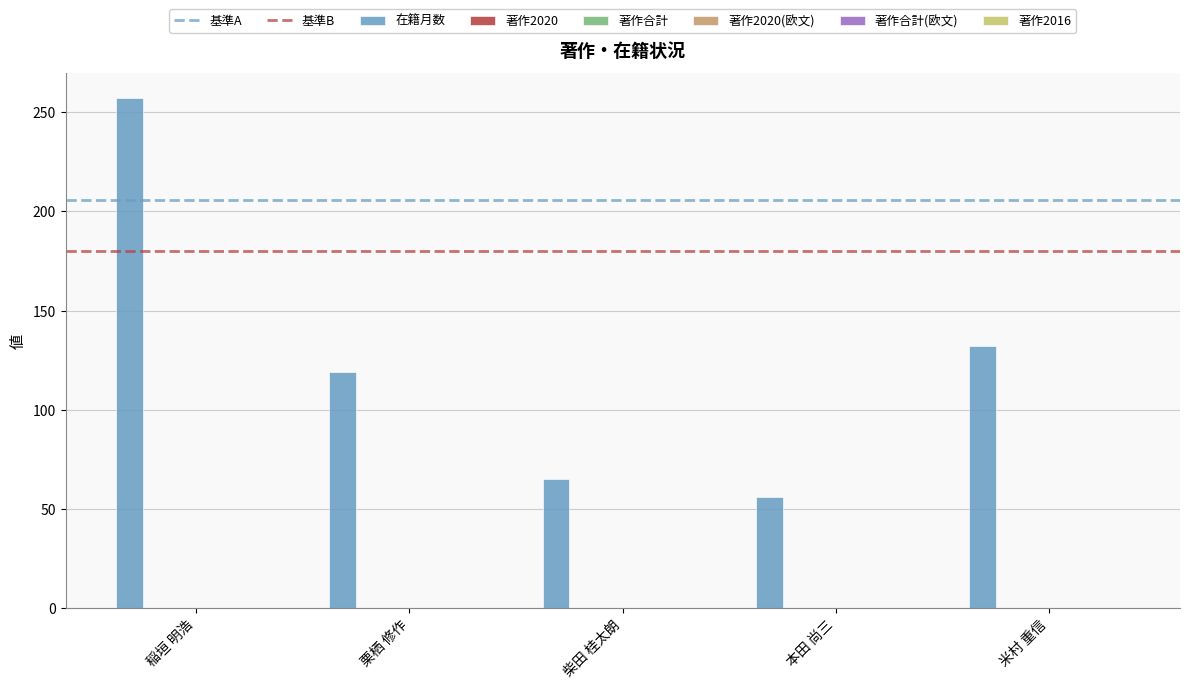

What is the minimum value shown in the chart?

56